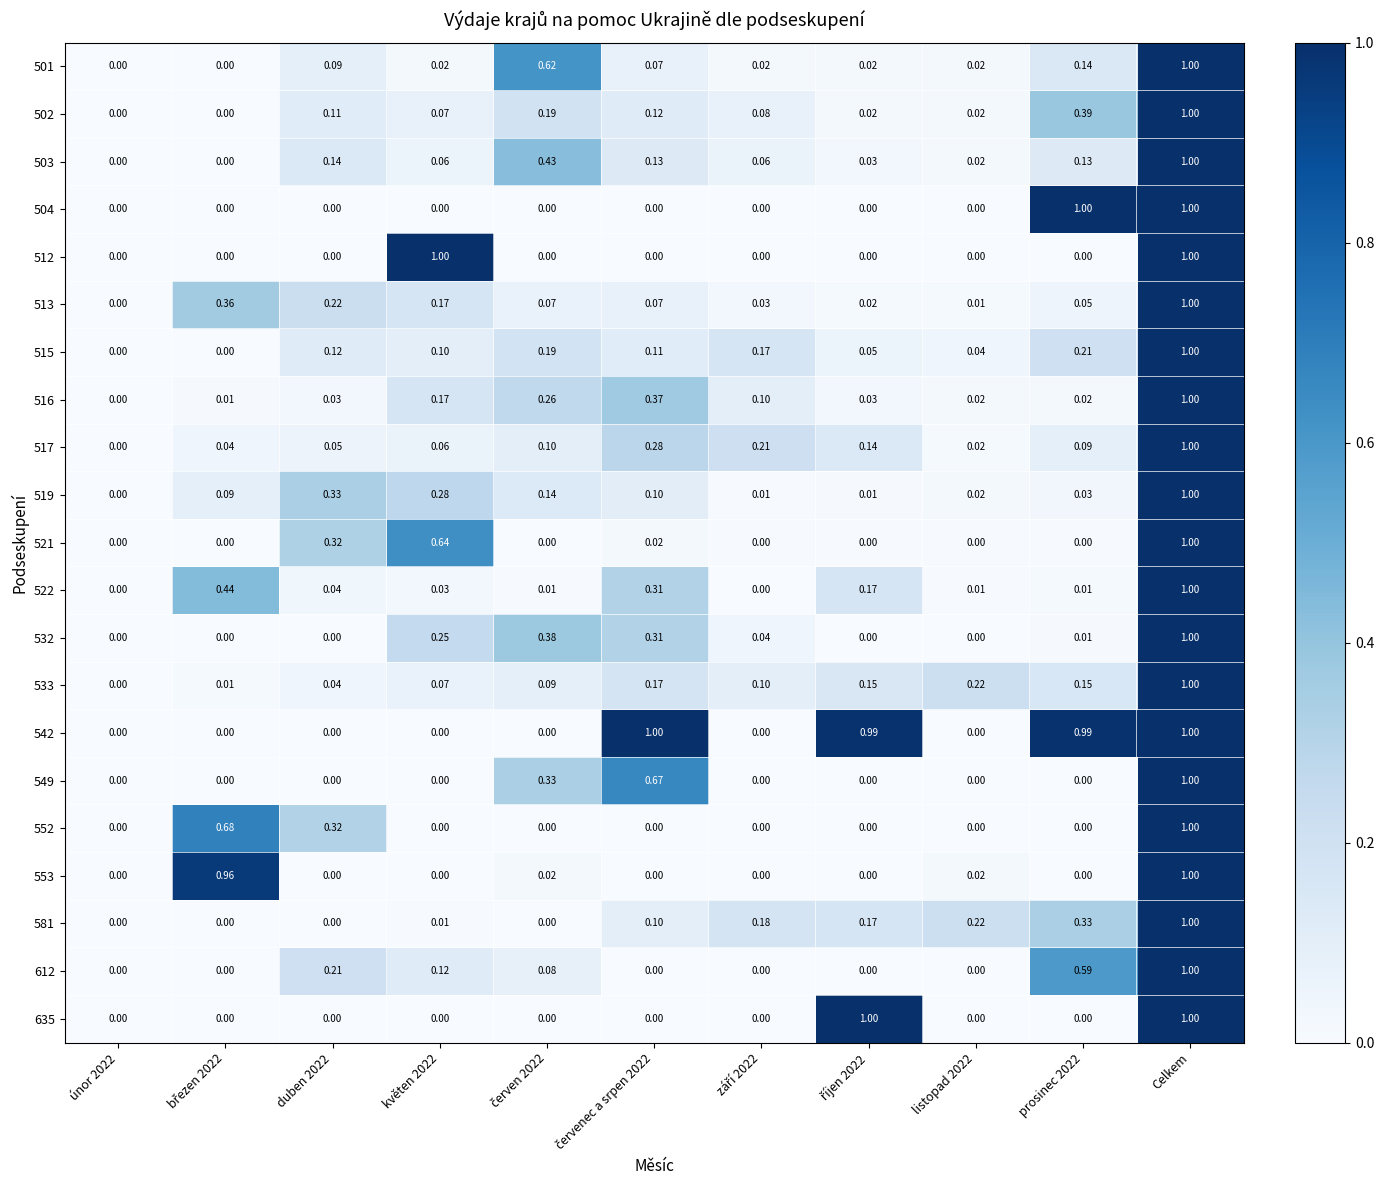

Which category has the highest value in the 501 series?

Celkem